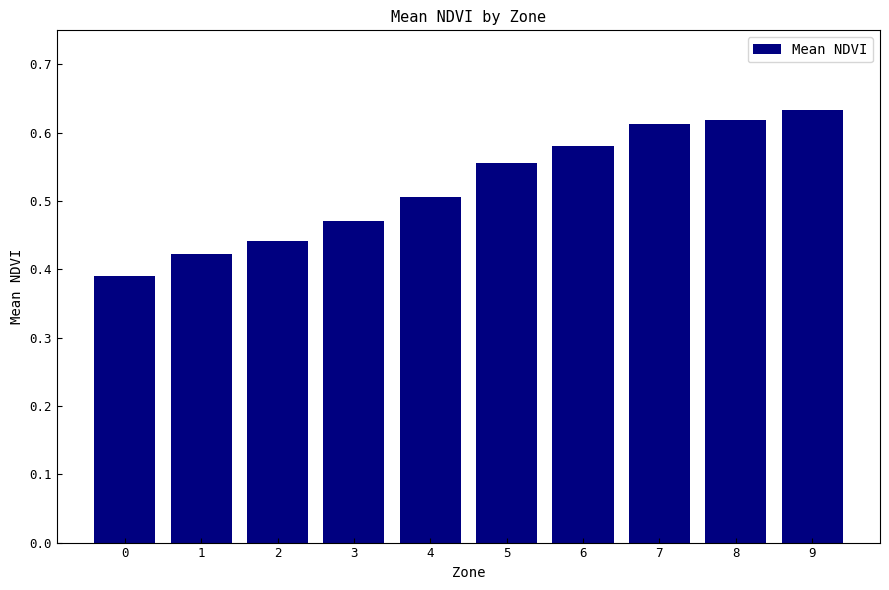

What is the sum of all values?

5.2